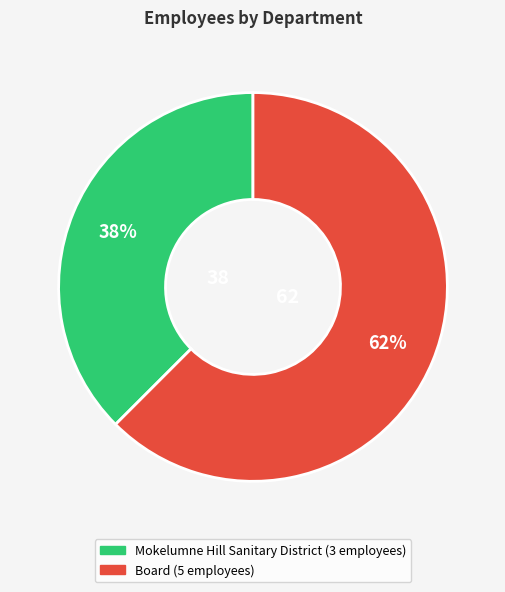

Is it true that Mokelumne Hill Sanitary District is 44% of the pie?

False